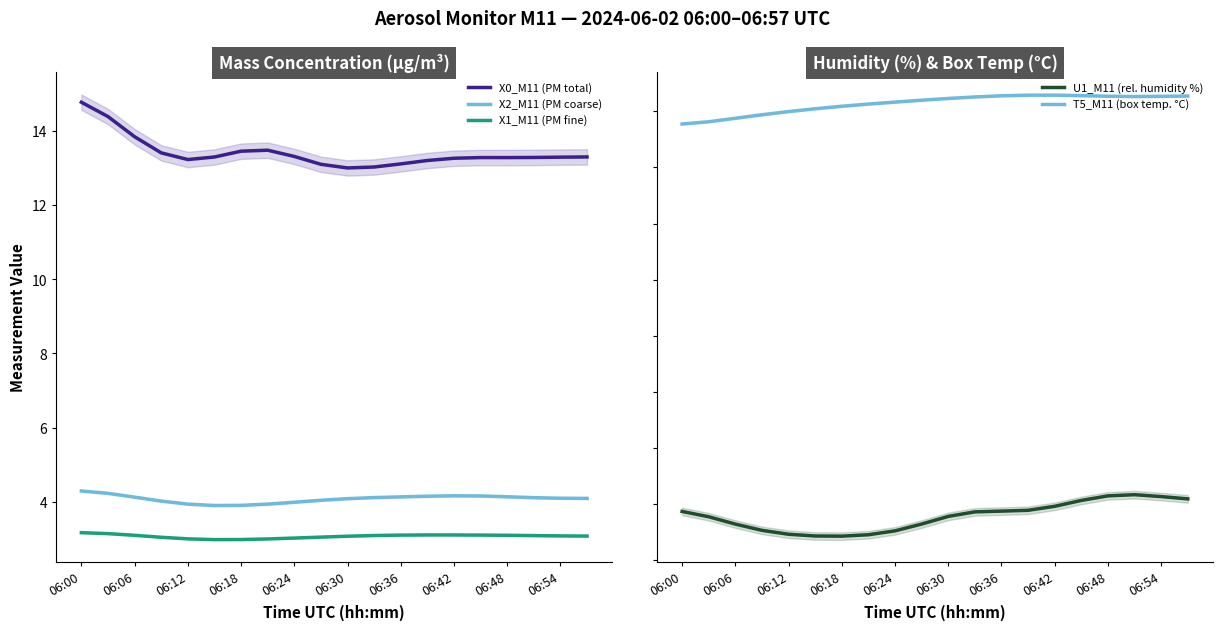

Is the value of X1_M11 (PM fine) at 06:36 greater than the value of X2_M11 (PM coarse) at 06:00?

No